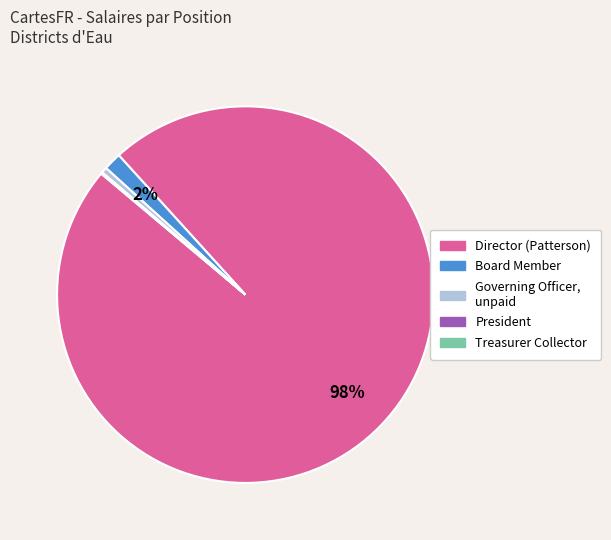

Is there a majority slice in this chart?

Yes